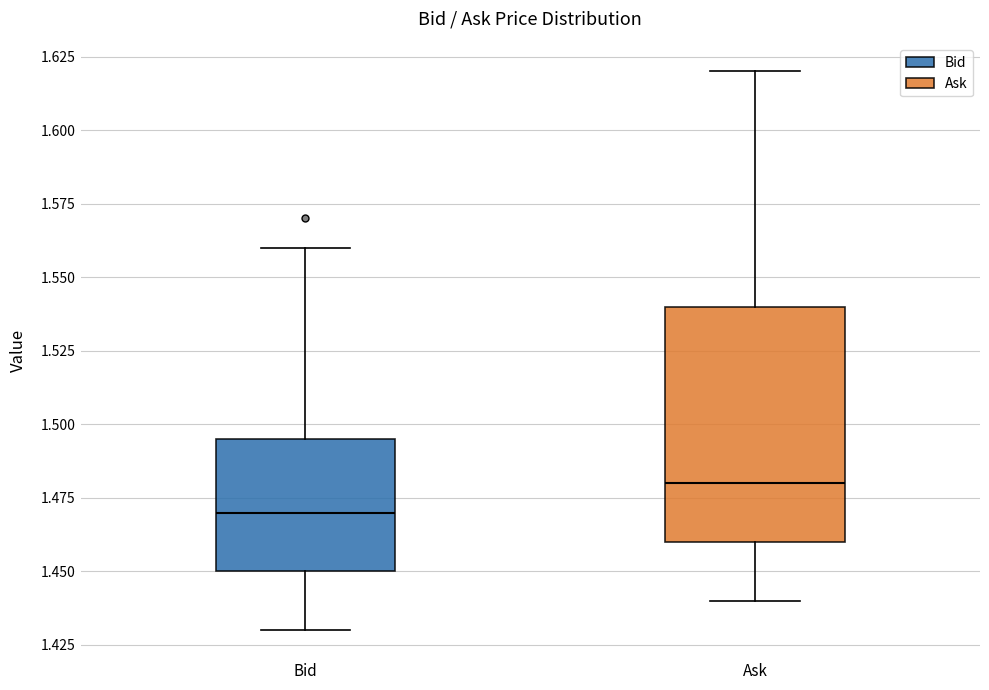

Where does the median line of the box for Ask sit on the y-axis? The values are not printed on the chart, so give them approximately, as read against the axis.

1.480